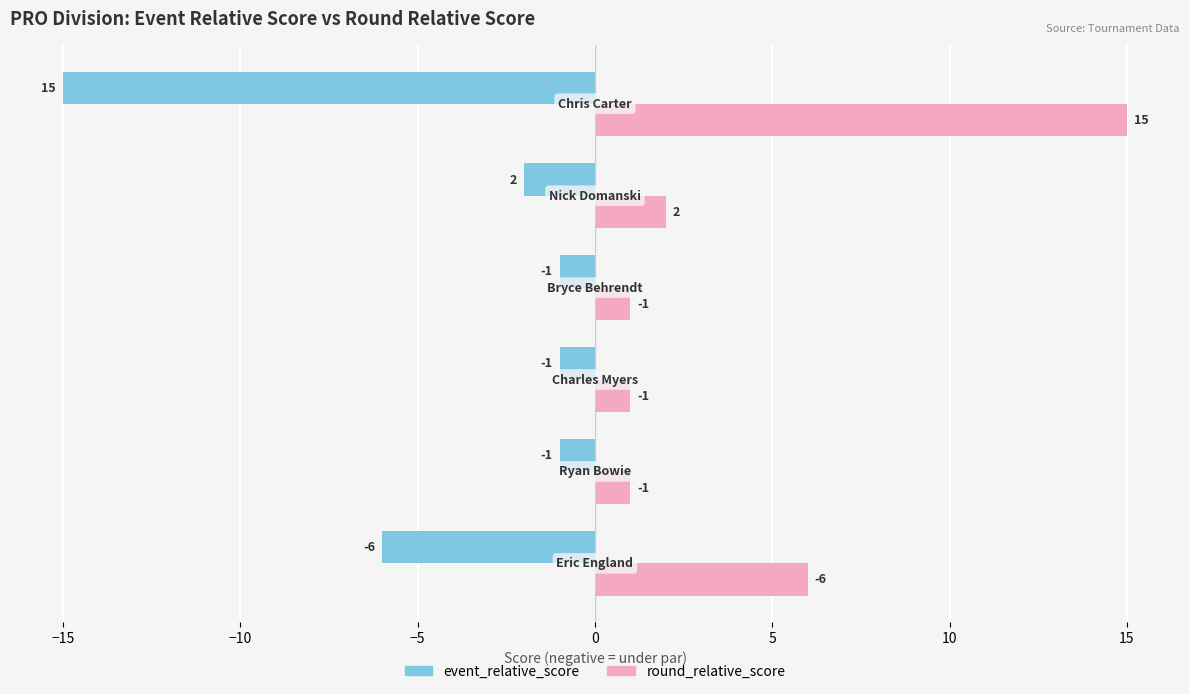

What is the lowest value of the event_relative_score series?

-15